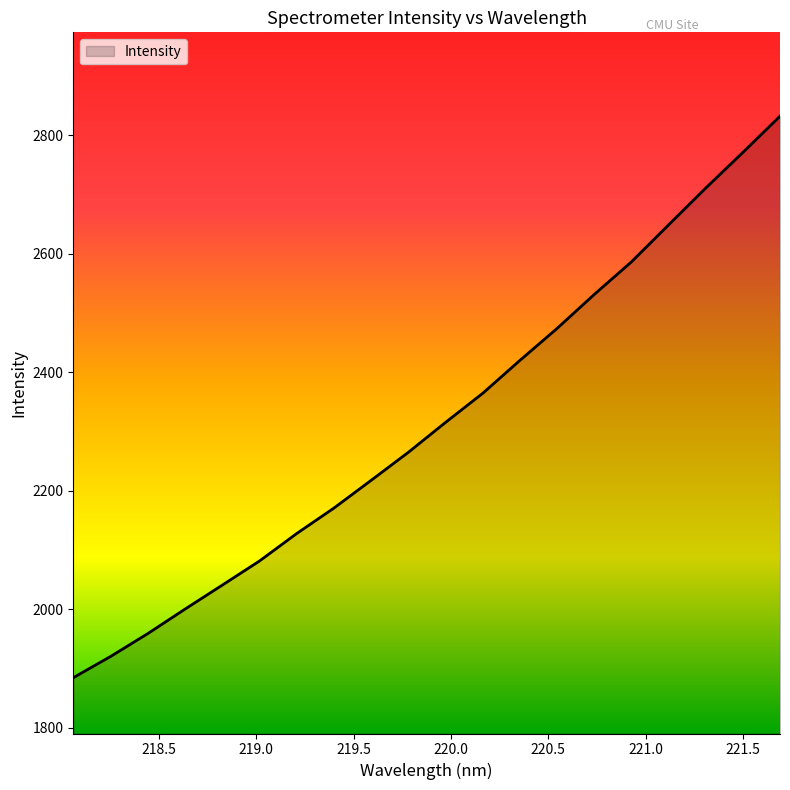

How many lines are shown in the chart?

1